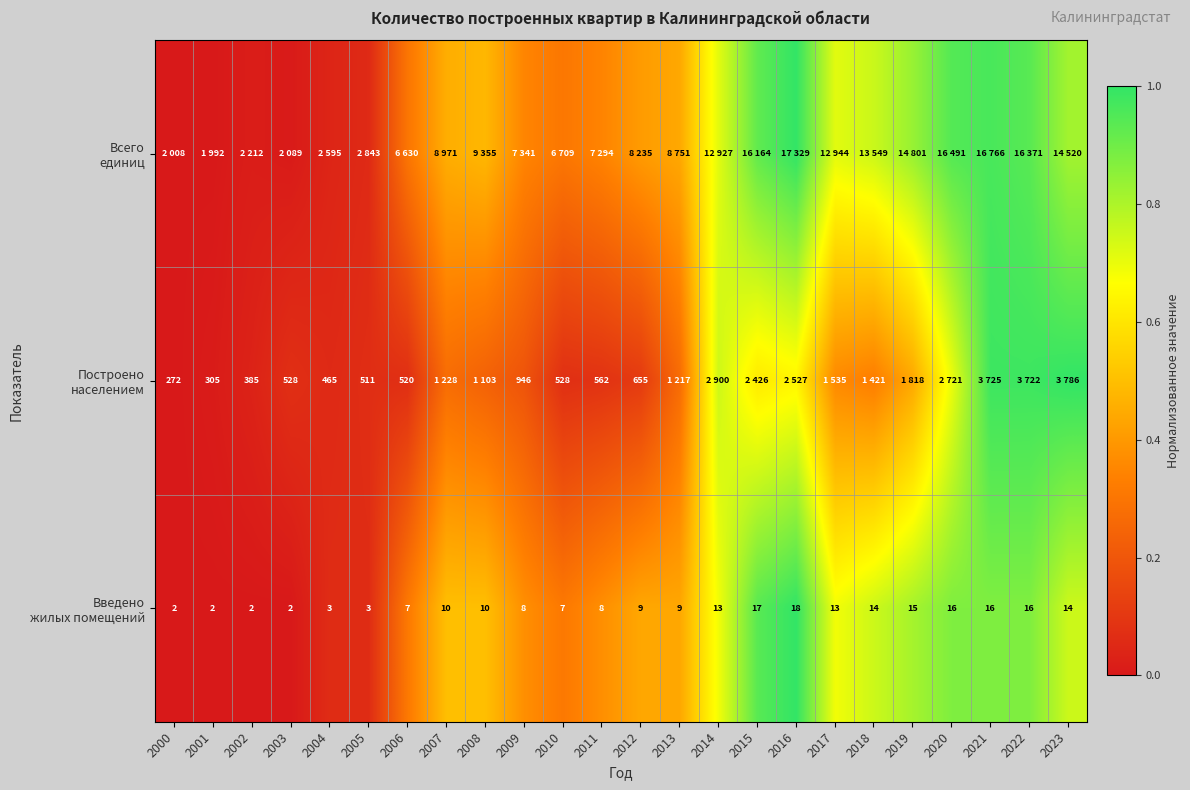

The Введено жилых помещений series shows 0.9 at 2020. True or false?

True